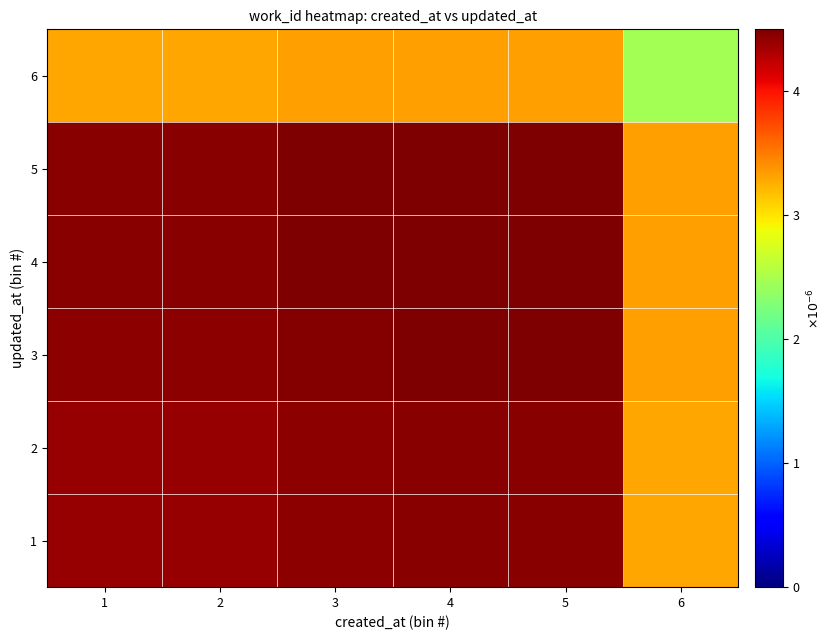

Which series changed the most between 1 and 4?

5